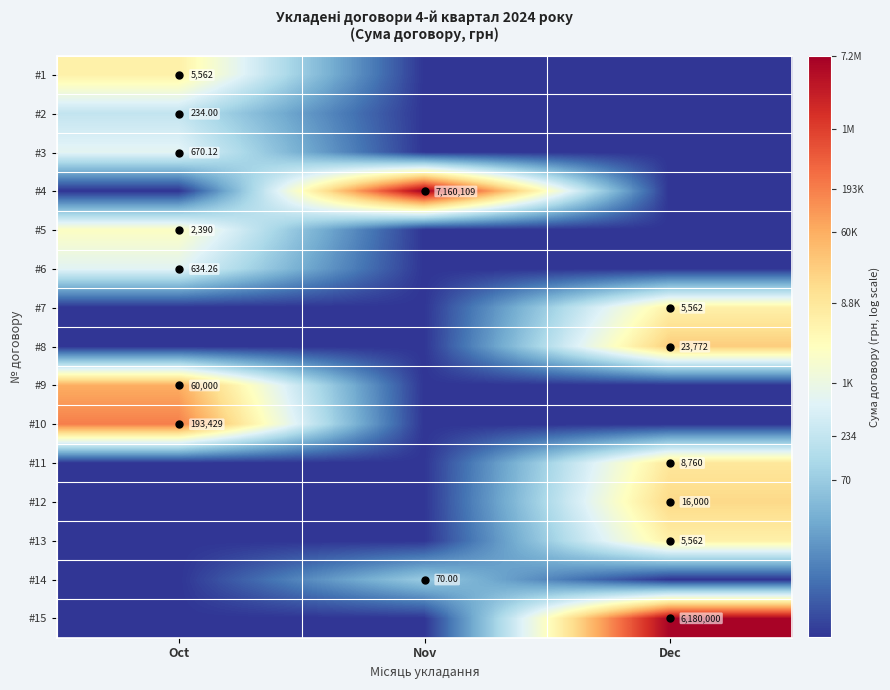

How many values in #13 are above zero?

1